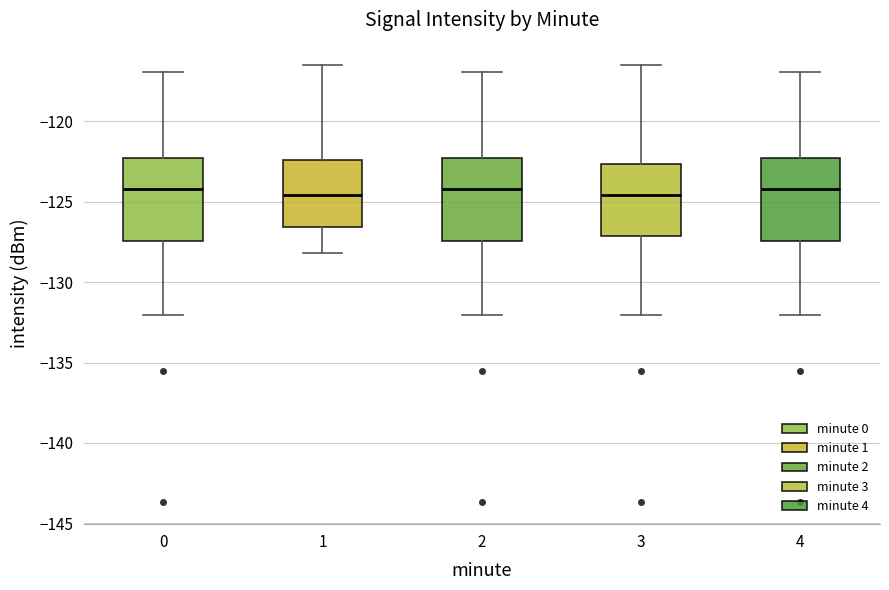

Reading left to right, read every box against the y-axis: the position of its median line, the range the box covers, and the ends of its whiskers. The values are not printed on the chart, so give them approximately, as read against the axis.

0: median -124.0, box -127.5 to -122.5, whiskers -132.0 to -117.0
1: median -124.5, box -126.5 to -122.5, whiskers -128.0 to -116.5
2: median -124.0, box -127.5 to -122.5, whiskers -132.0 to -117.0
3: median -124.5, box -127.0 to -122.5, whiskers -132.0 to -116.5
4: median -124.0, box -127.5 to -122.5, whiskers -132.0 to -117.0